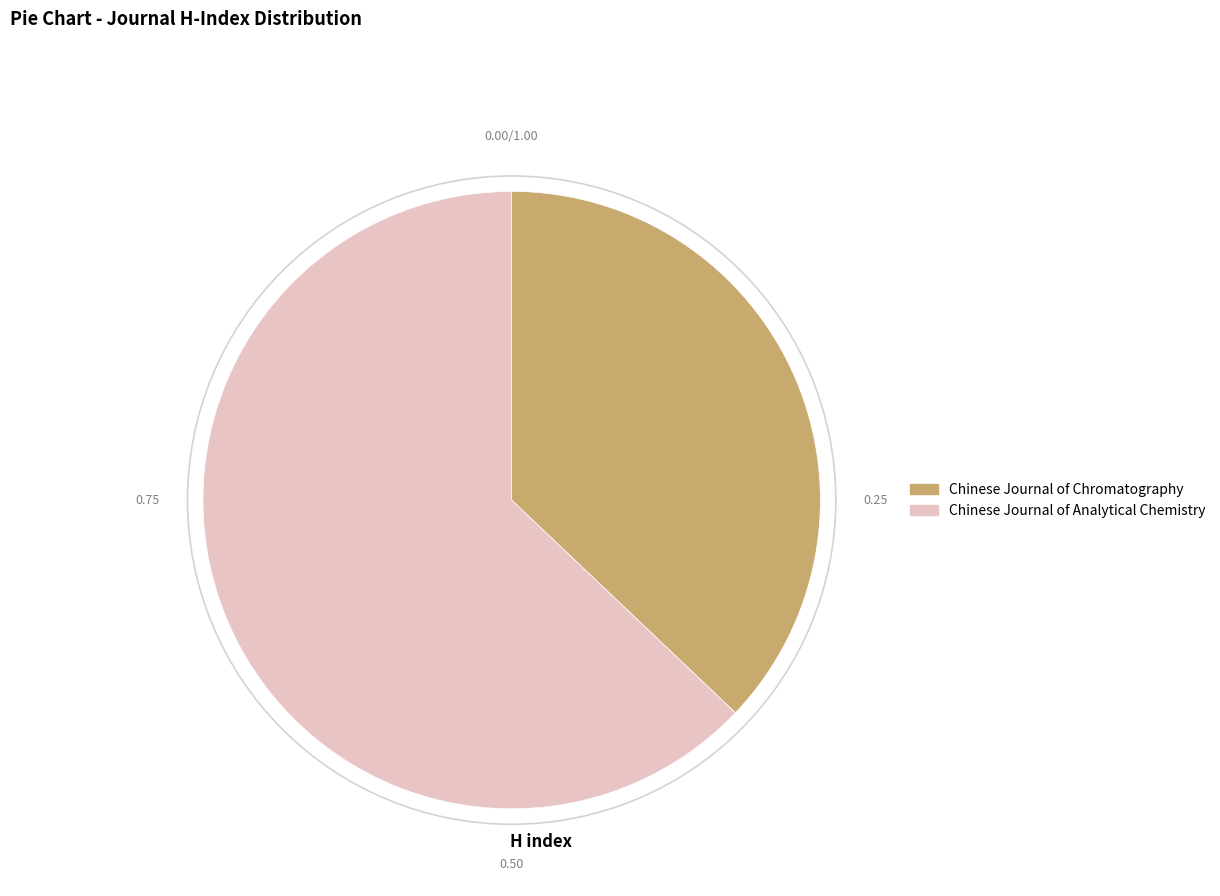

Is there any slice that represents more than half of the pie?

Yes